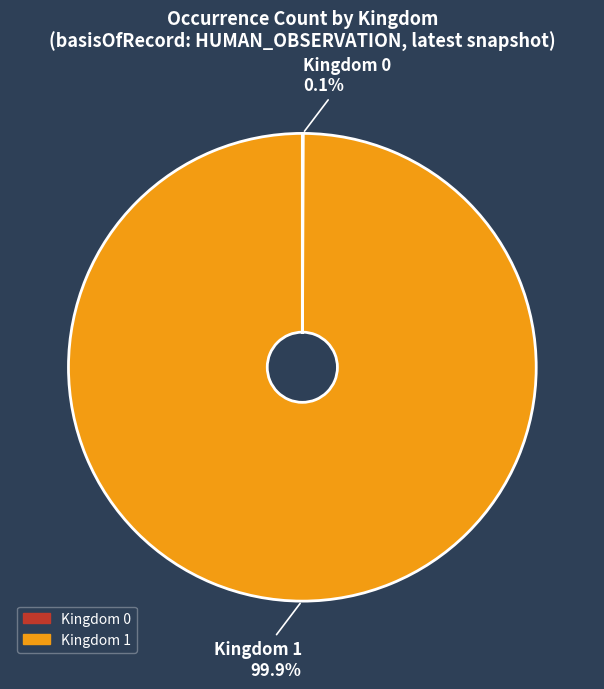

Is there a majority slice in this chart?

Yes